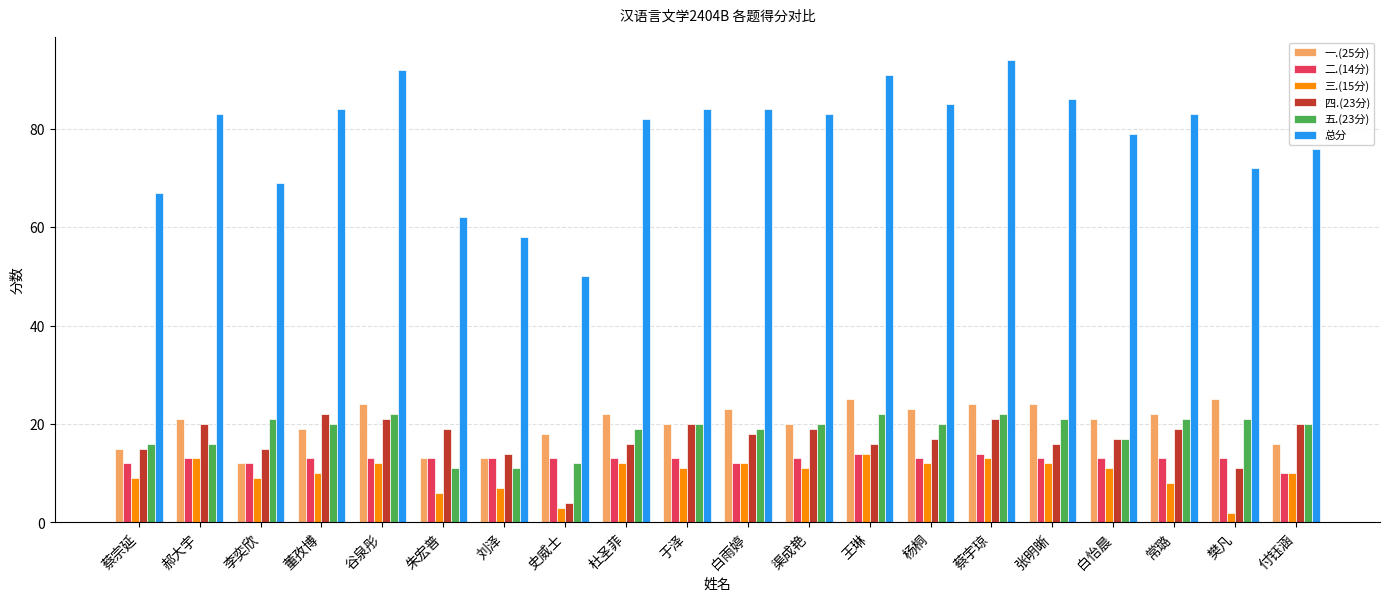

At which label is 四.(23分) closest to 13?

刘泽